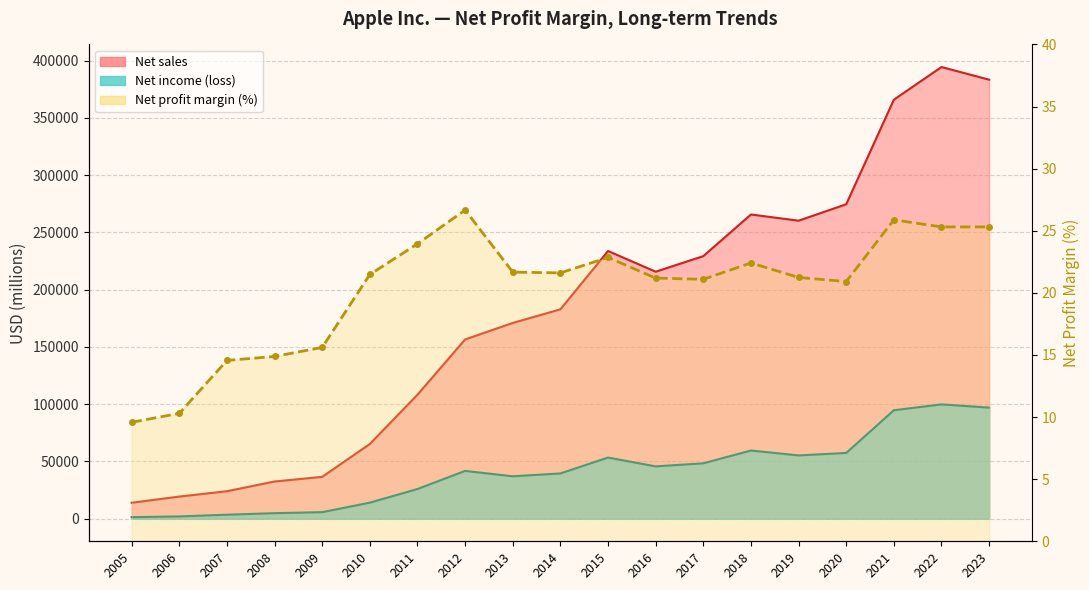

Is it true that the value at 2018 is 37.0?

False